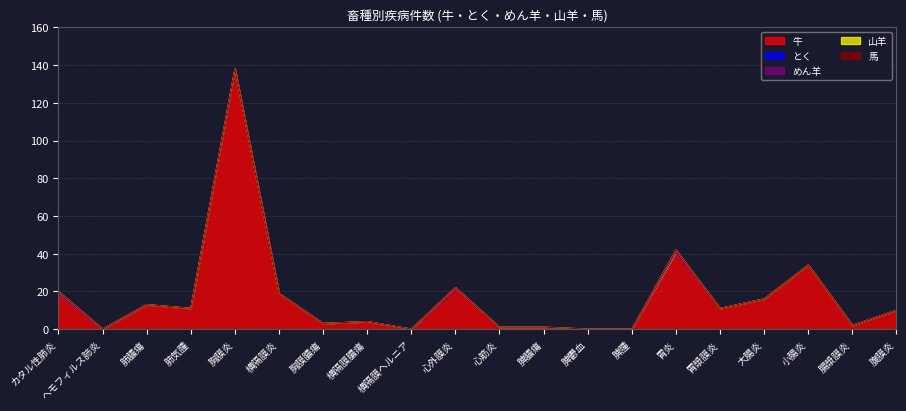

At how many categories does at least one series exceed 65?

1